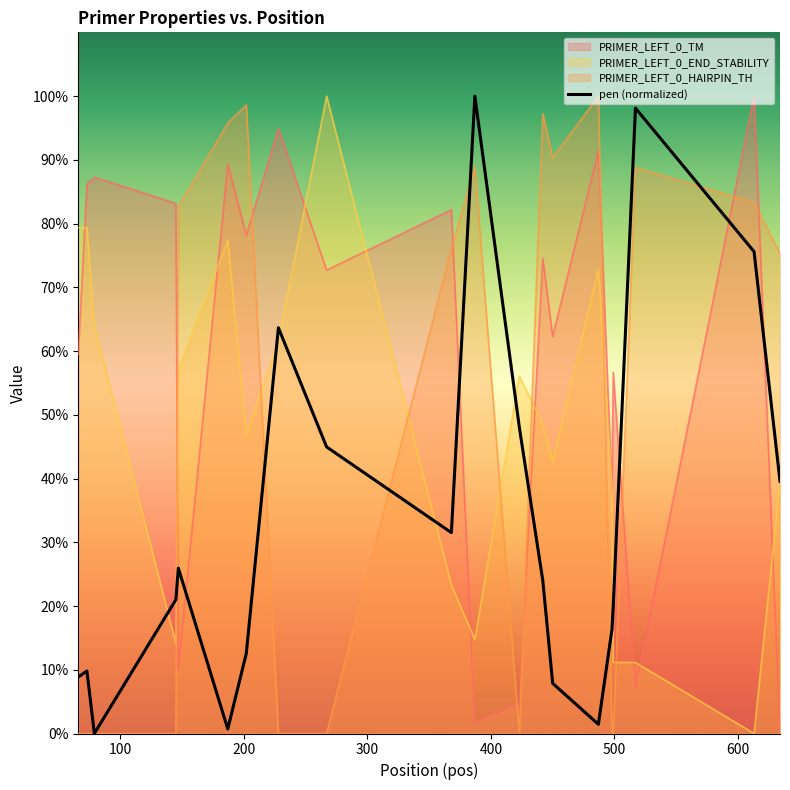

How many lines are shown in the chart?

4